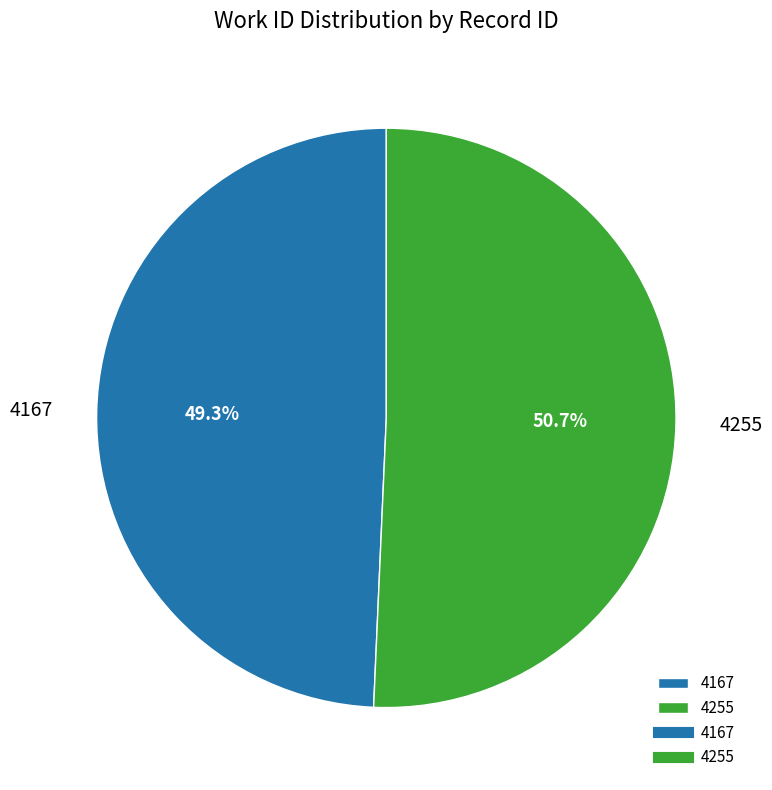

What is the total percentage of 4255 and 4167?

100.0%